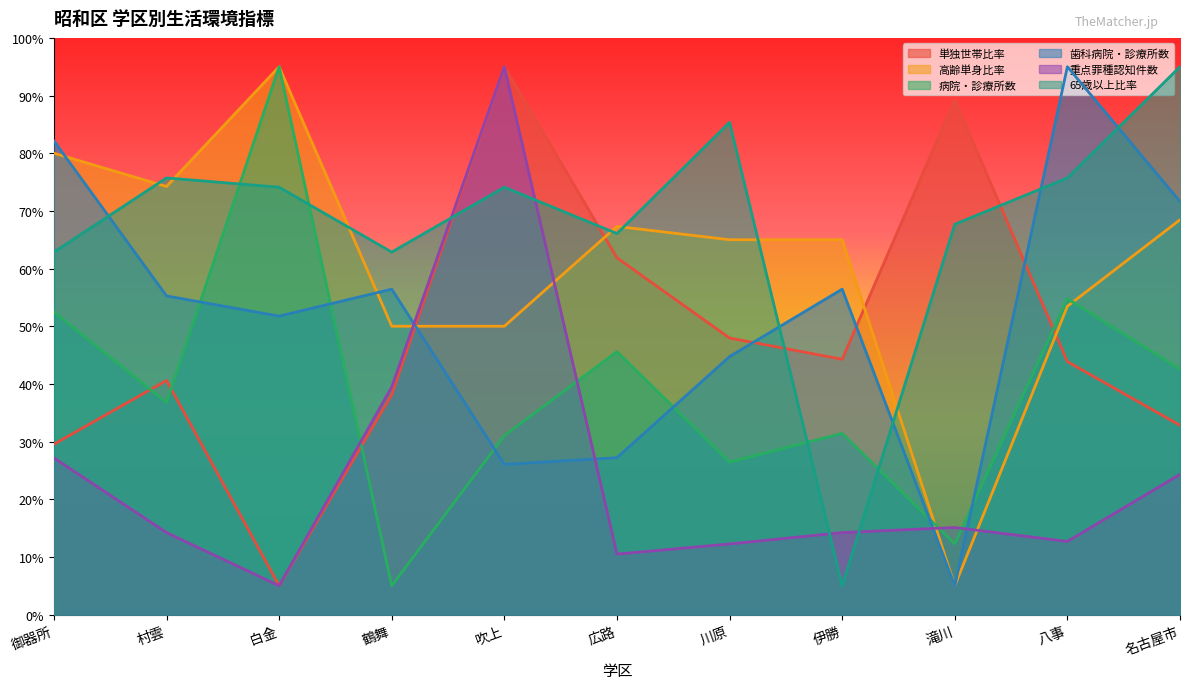

Is it true that 病院・診療所数 equals 54.8 at 八事?

True